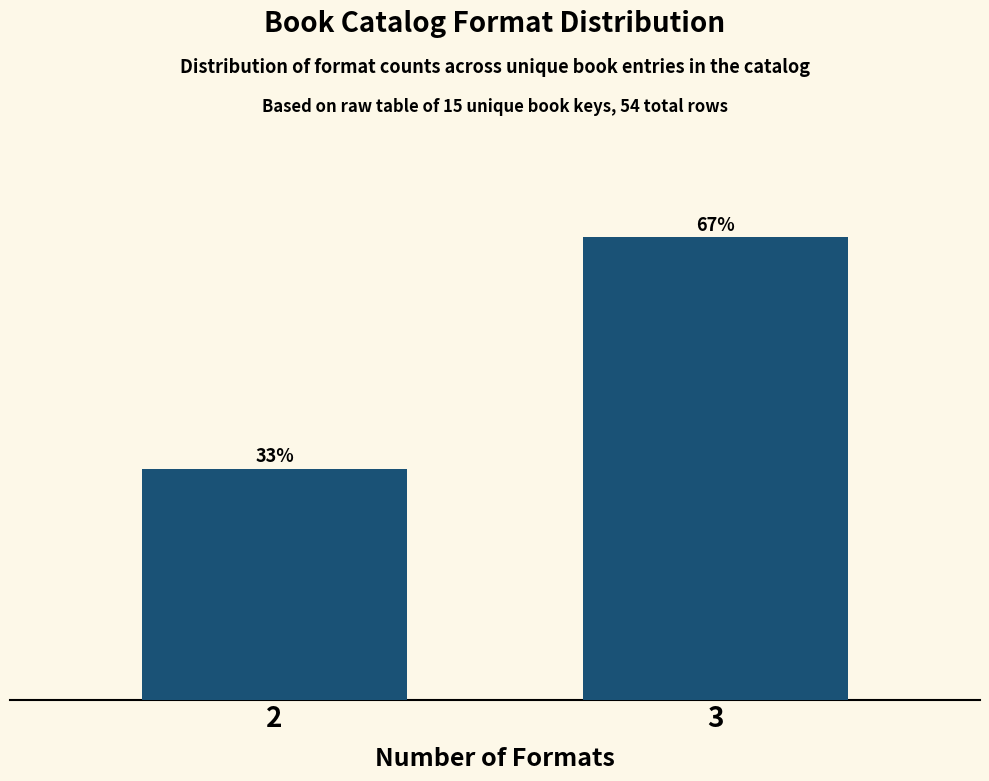

Rank the categories by value from lowest to highest.

2, 3